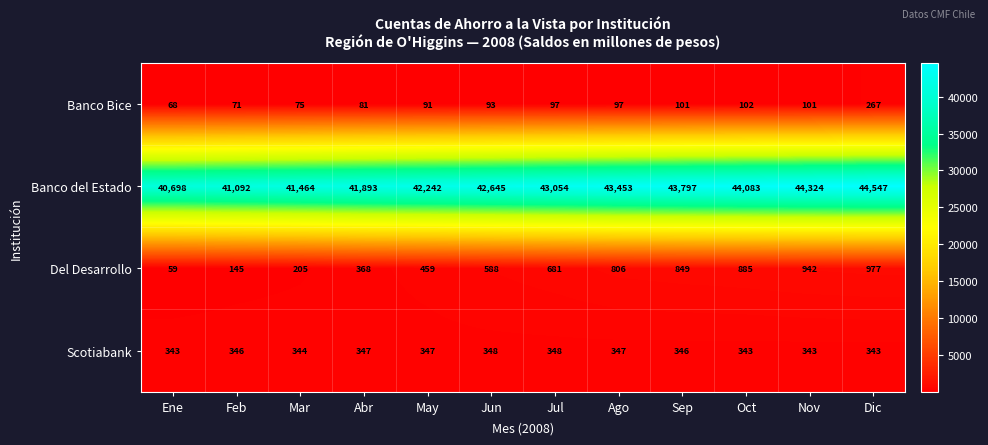

Between Jul and Oct, which series saw the biggest shift?

Banco del Estado